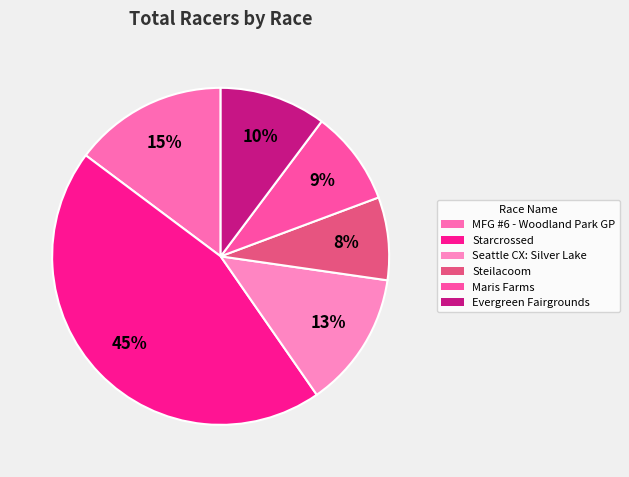

Which category has the biggest portion of the pie?

Starcrossed